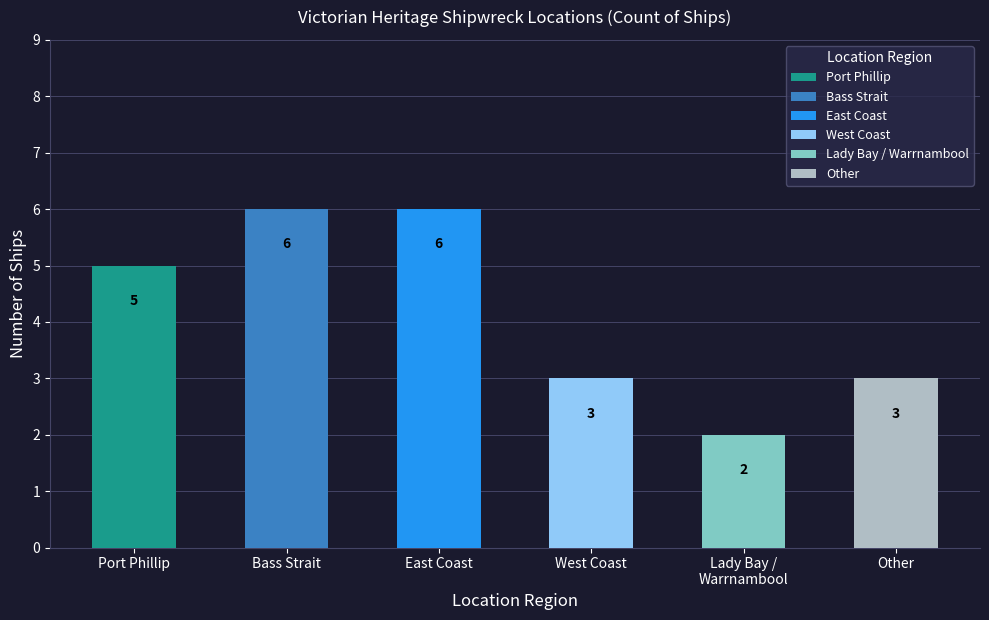

What is the label of the 6th bar from the right?

Port Phillip